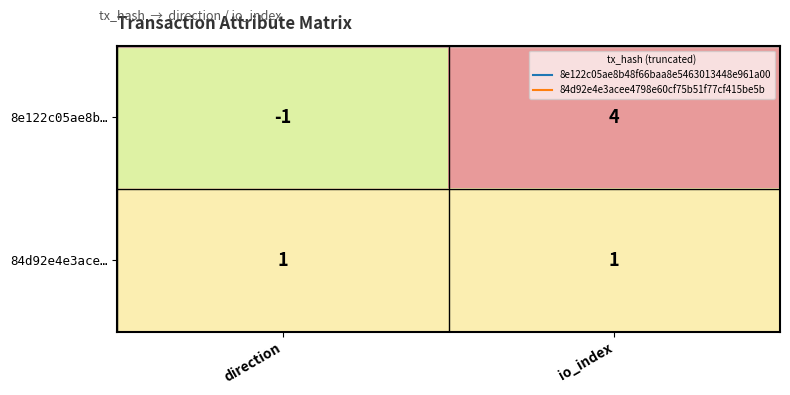

At which category is the sum across all series the highest?

io_index